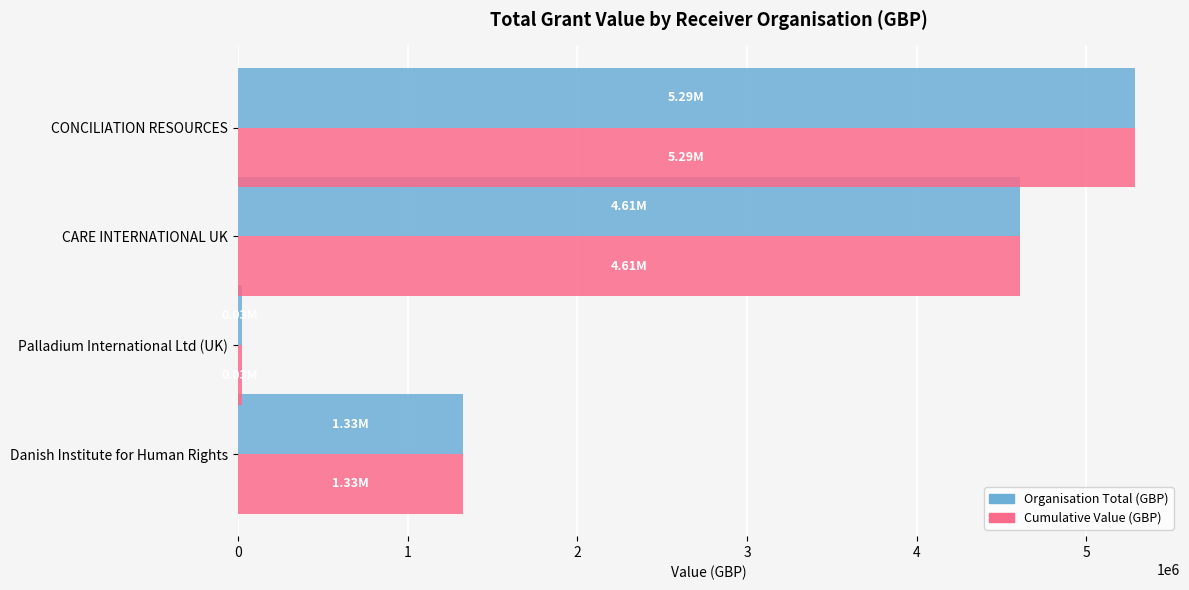

Where is Cumulative Value (GBP) nearest to the value 2656504?

Danish Institute for Human Rights